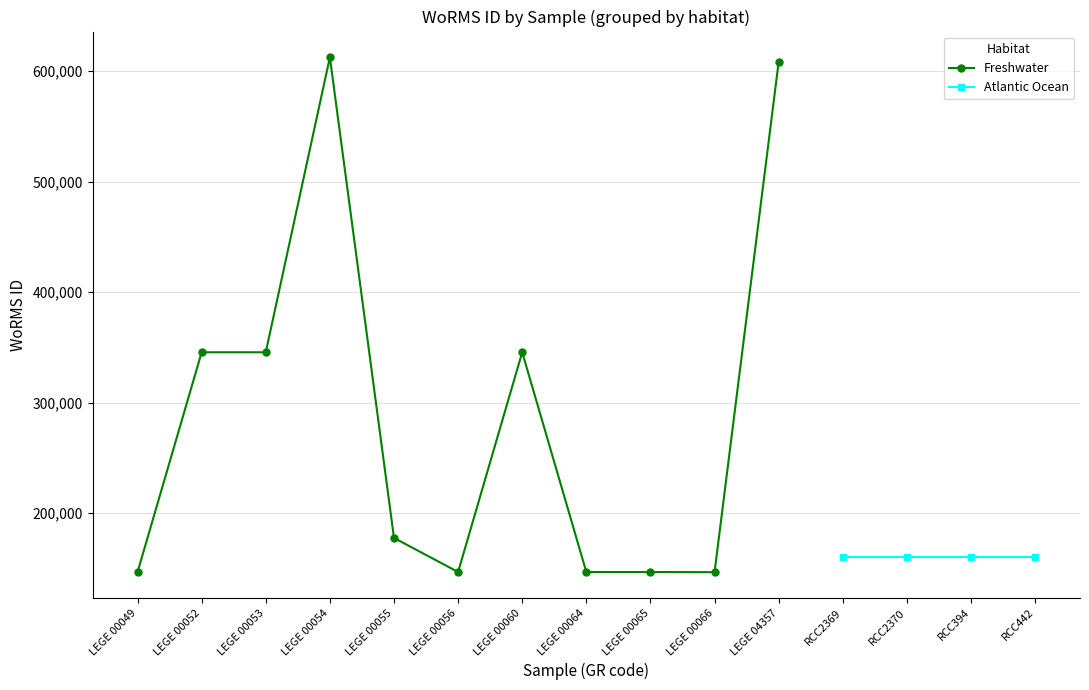

Rank the categories by value from lowest to highest.

LEGE 00066, LEGE 00049, LEGE 00056, LEGE 00064, LEGE 00065, LEGE 00055, LEGE 00052, LEGE 00053, LEGE 00060, LEGE 04357, LEGE 00054